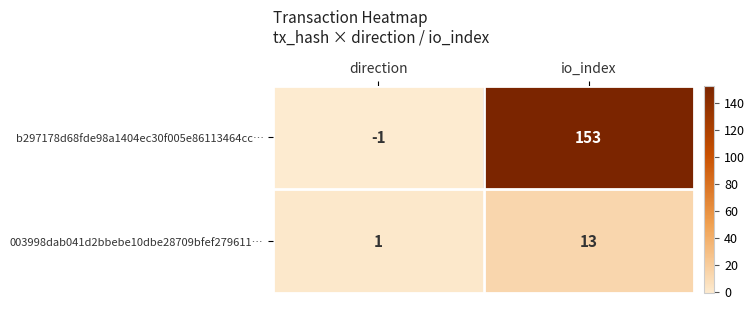

What is the sum of all 003998dab041d2bbebe10dbe28709bfef279611… values?

14